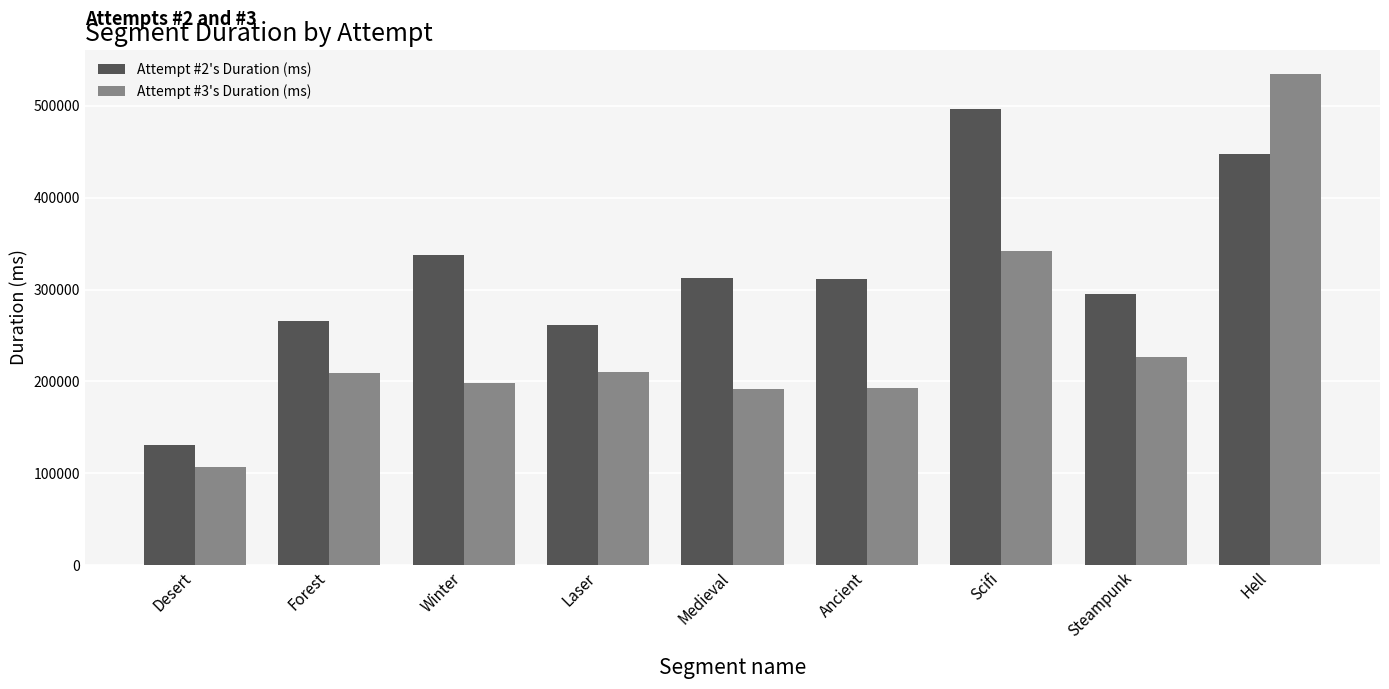

Does the chart contain stacked bars?

No